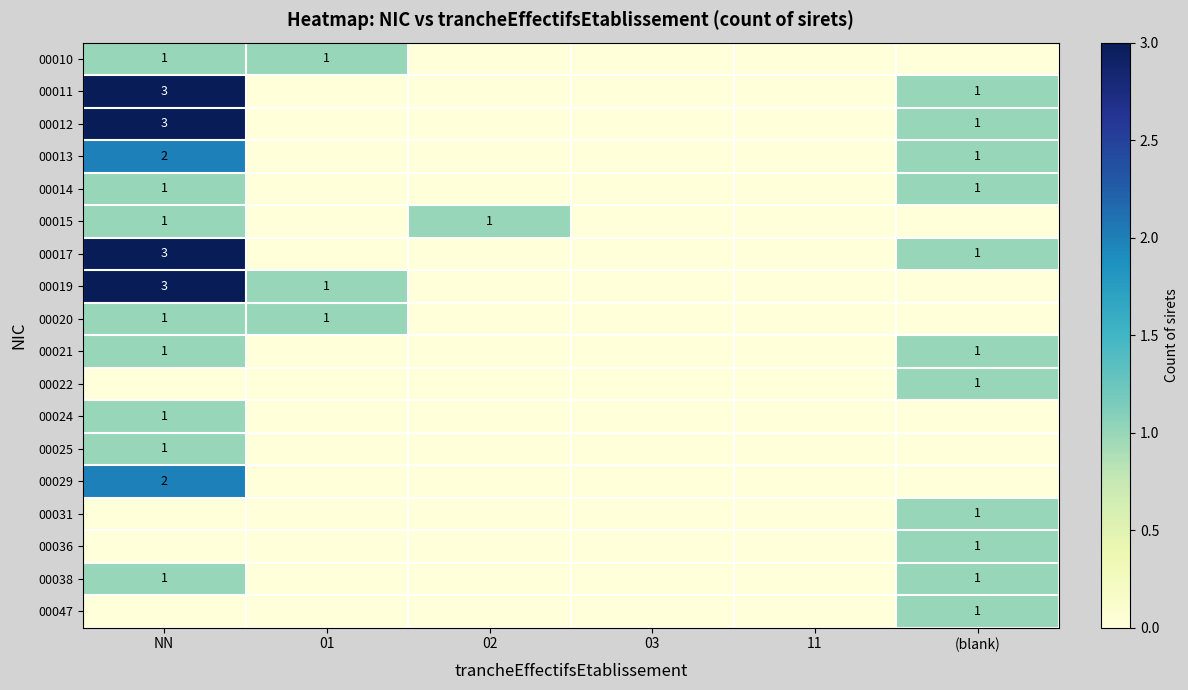

The value of 00011 at NN is 3. True or false?

True